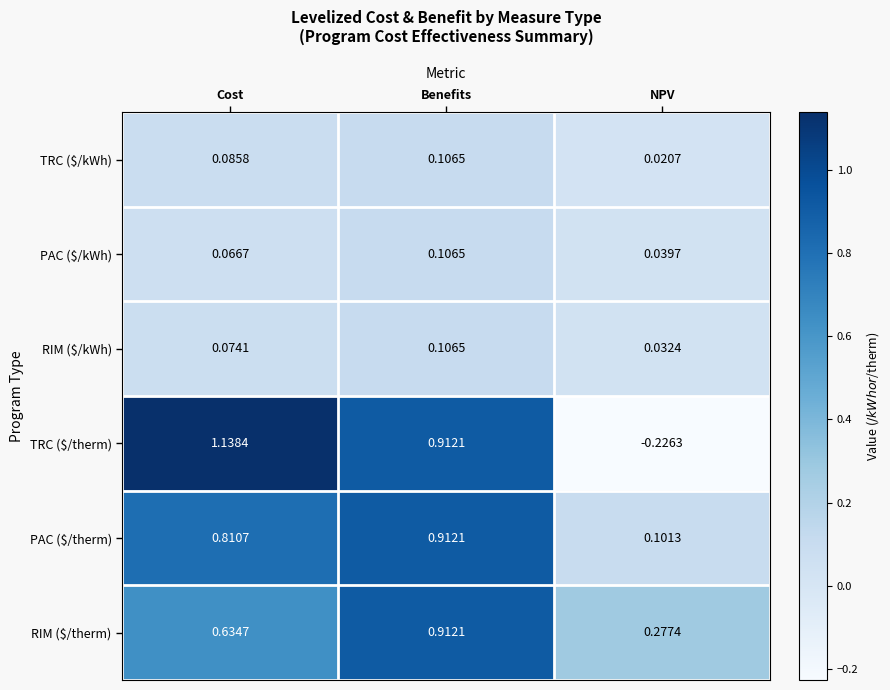

List the labels in order of TRC ($/therm) value, smallest first.

NPV, Benefits, Cost